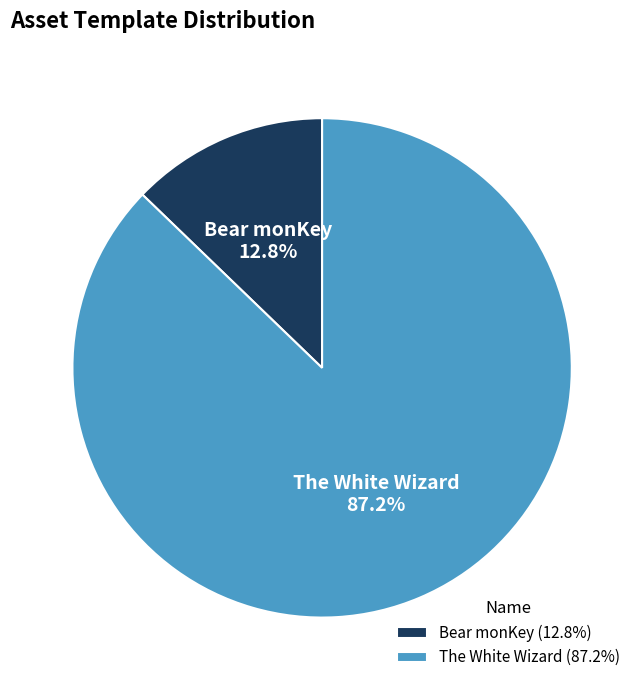

Is there a majority slice in this chart?

Yes